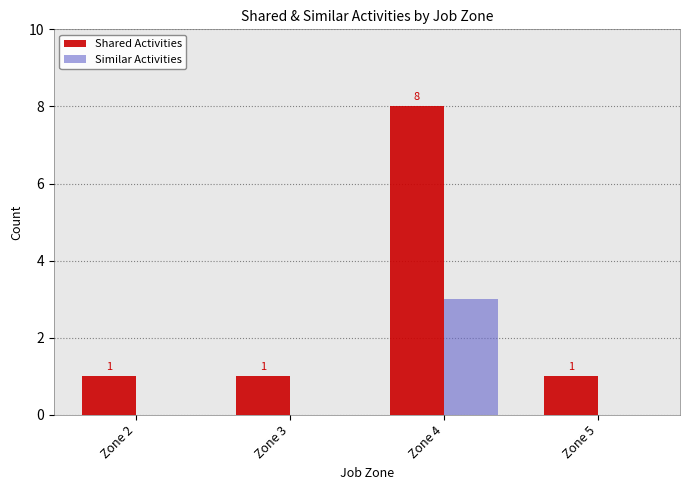

Which series changed the most between Zone 4 and Zone 5?

Shared Activities